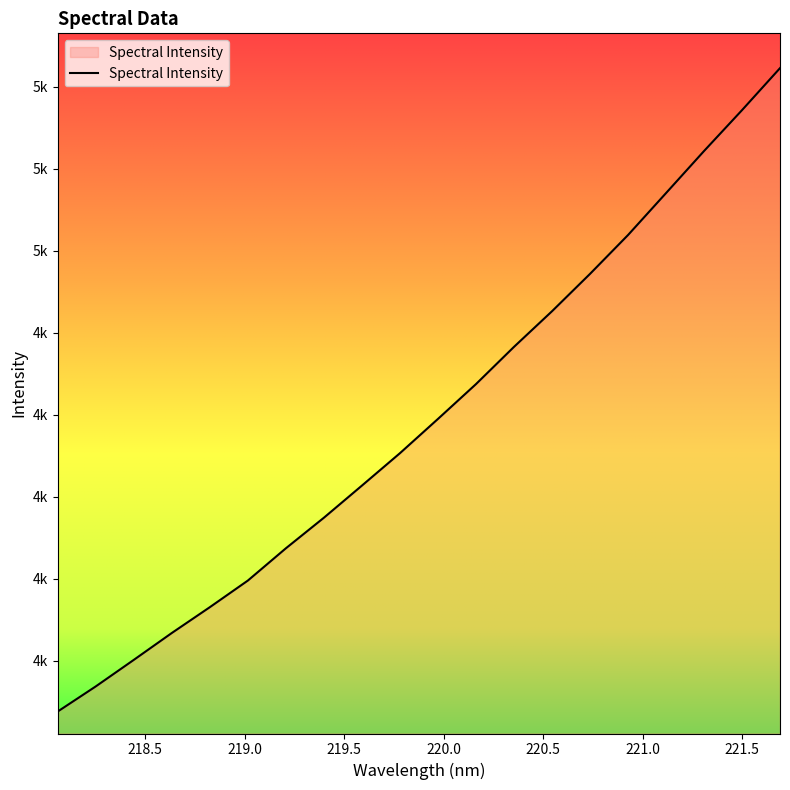

List the labels in order of value, smallest first.

218.0596, 218.2508, 218.442, 218.6332, 218.8244, 219.0156, 219.2067, 219.3979, 219.589, 219.7801, 219.9712, 220.1623, 220.3533, 220.5444, 220.7354, 220.9264, 221.1174, 221.3083, 221.4993, 221.6902